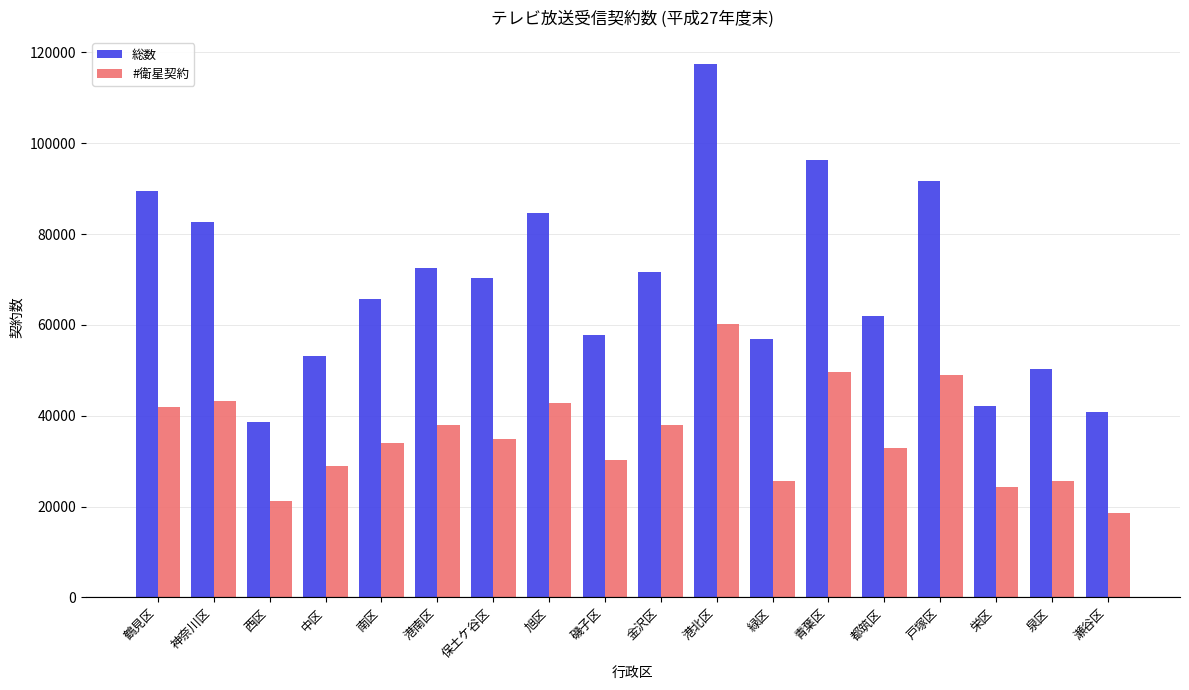

What is the label of the 9th bar from the right?

金沢区